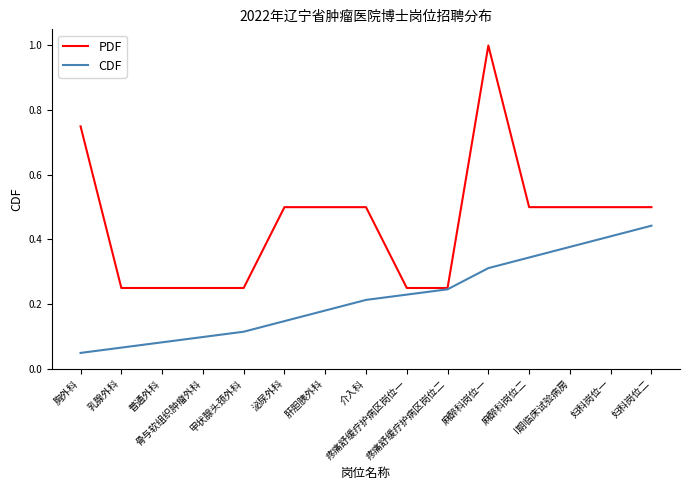

Which series has the widest spread of values?

PDF